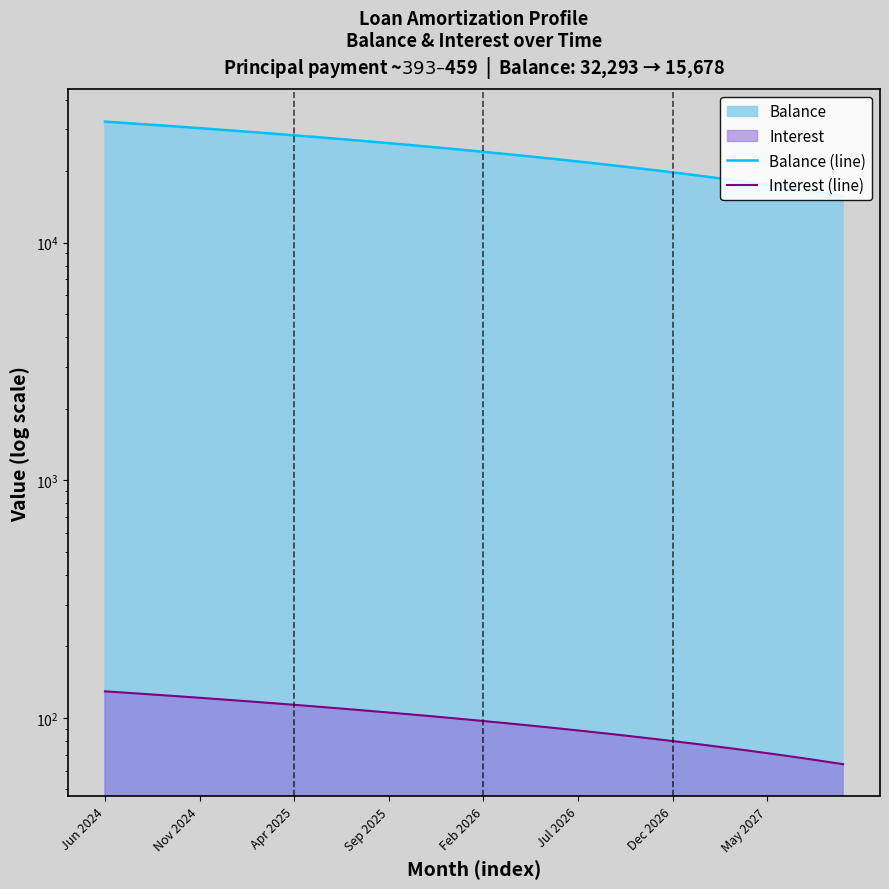

Which category has the highest value in the Interest (line) series?

Jun 2024